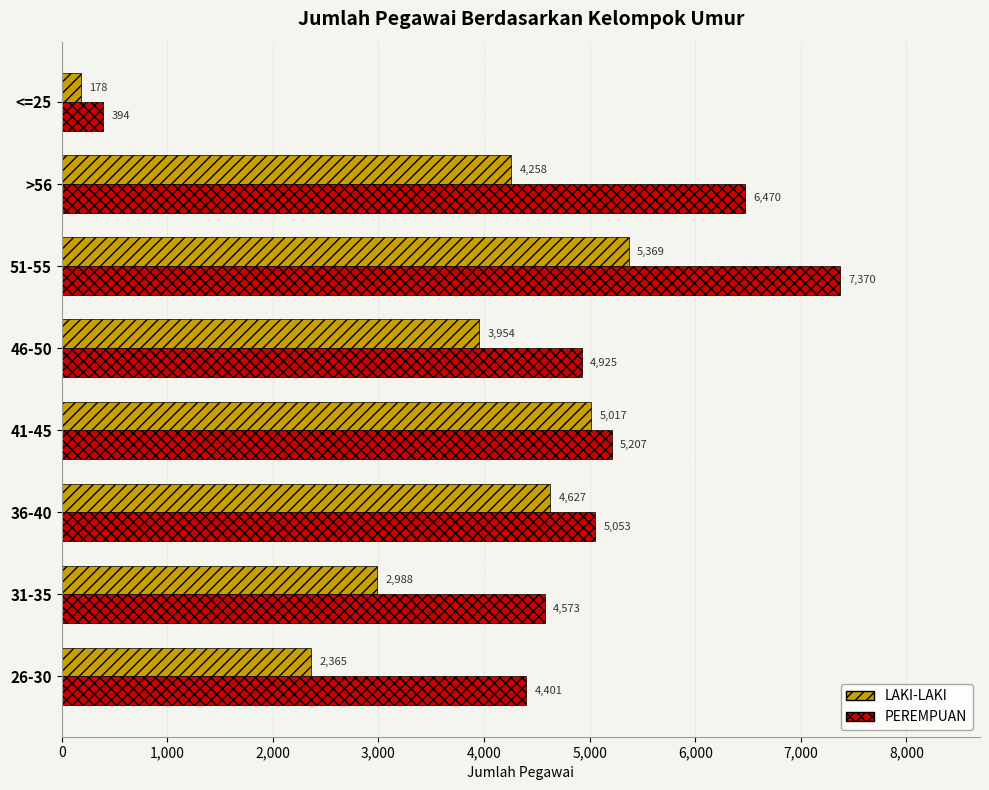

Which series has the widest spread of values?

PEREMPUAN